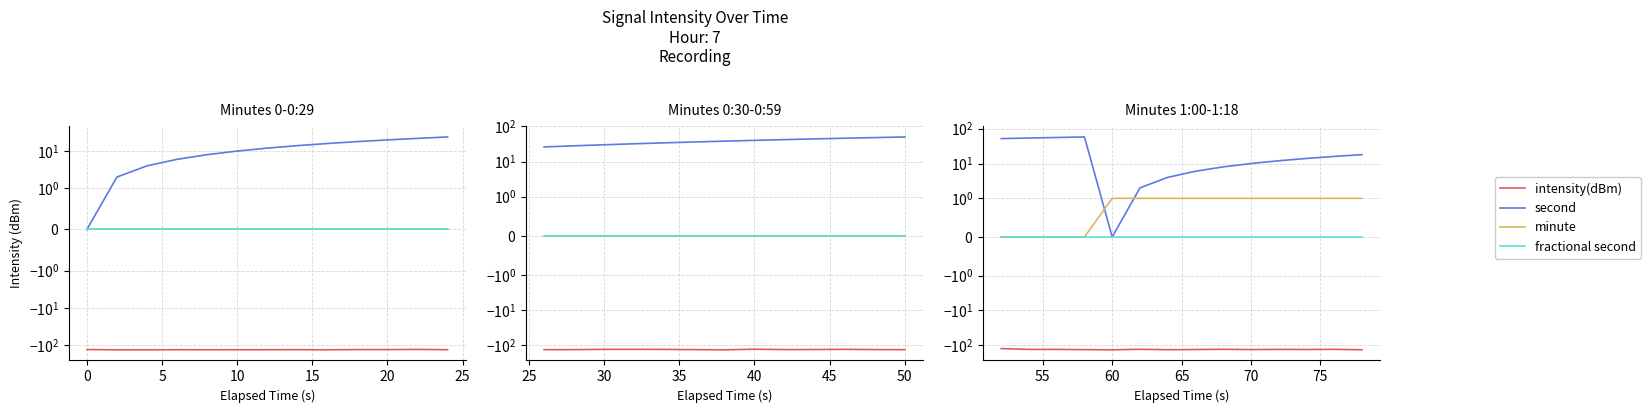

Count the minute values in the range 0 to 1.

14